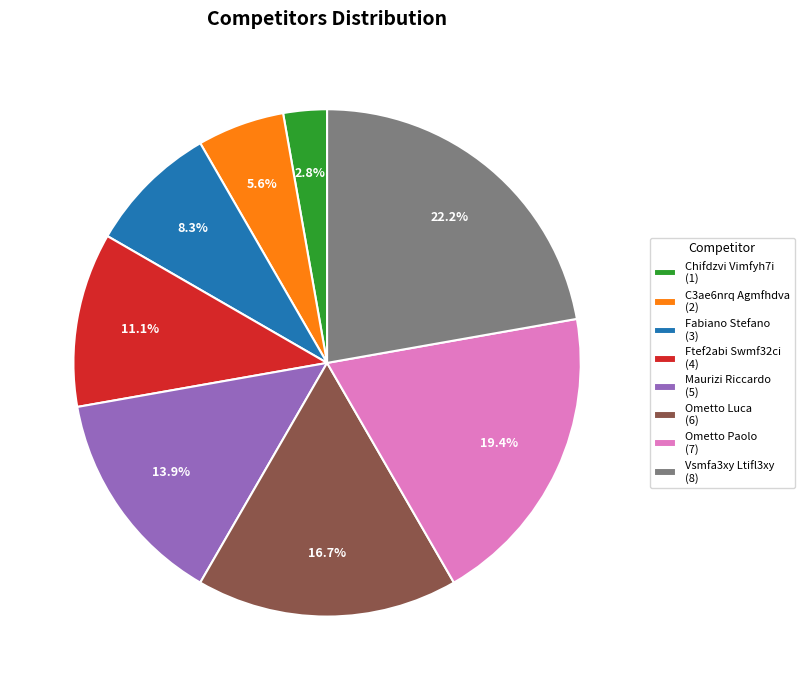

Which slice is the largest?

Vsmfa3xy Ltifl3xy